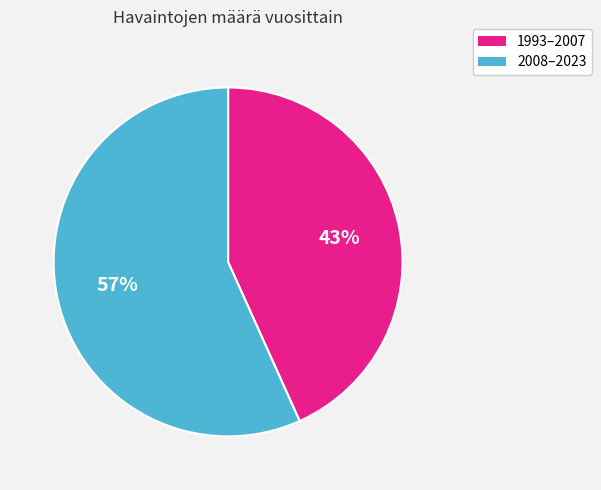

Is there a majority slice in this chart?

Yes